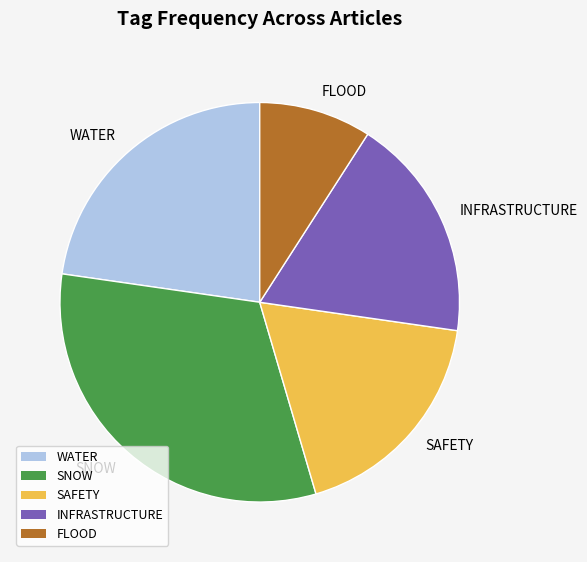

Which slice is the largest?

SNOW